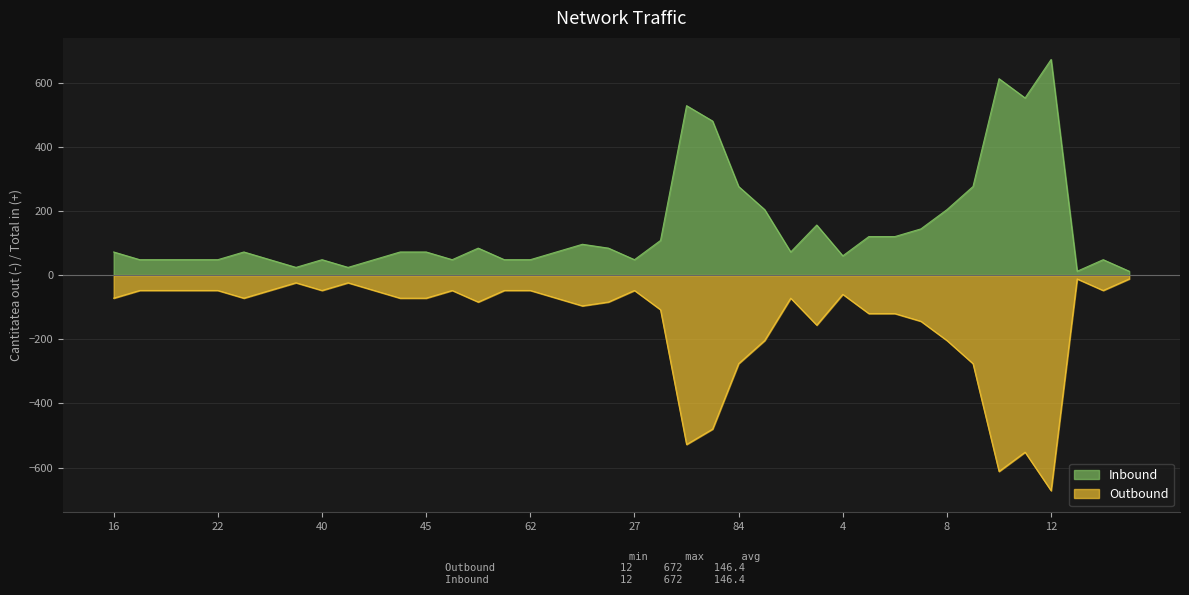

List the series in order of their overall mean, highest first.

Inbound, Outbound